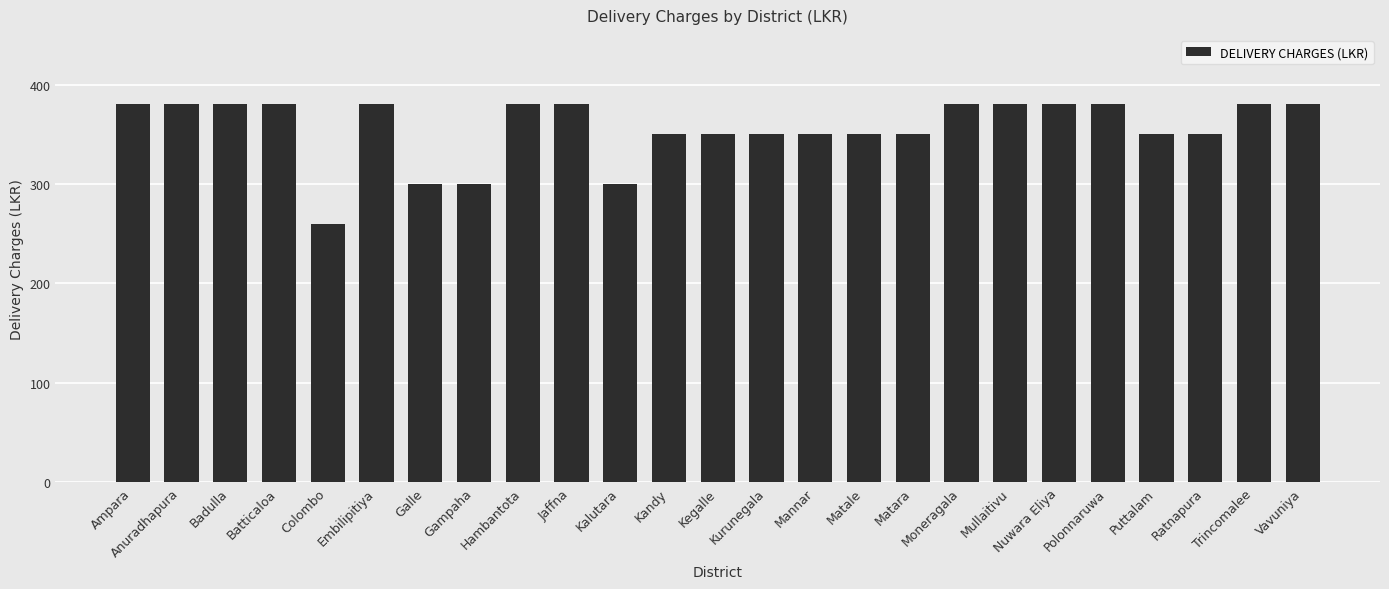

Reading left to right, what are all the values shown in this chart?

Ampara=380	Anuradhapura=380	Badulla=380	Batticaloa=380	Colombo=260	Embilipitiya=380	Galle=300	Gampaha=300	Hambantota=380	Jaffna=380	Kalutara=300	Kandy=350	Kegalle=350	Kurunegala=350	Mannar=350	Matale=350	Matara=350	Moneragala=380	Mullaitivu=380	Nuwara Eliya=380	Polonnaruwa=380	Puttalam=350	Ratnapura=350	Trincomalee=380	Vavuniya=380